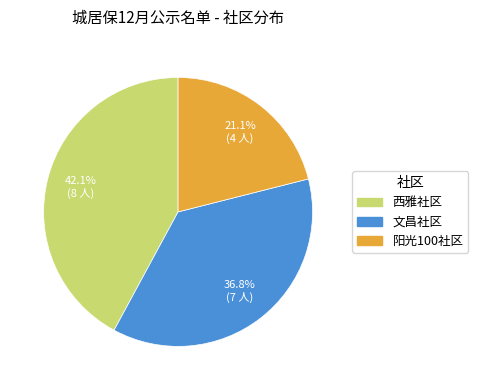

Does any single category account for the majority?

No